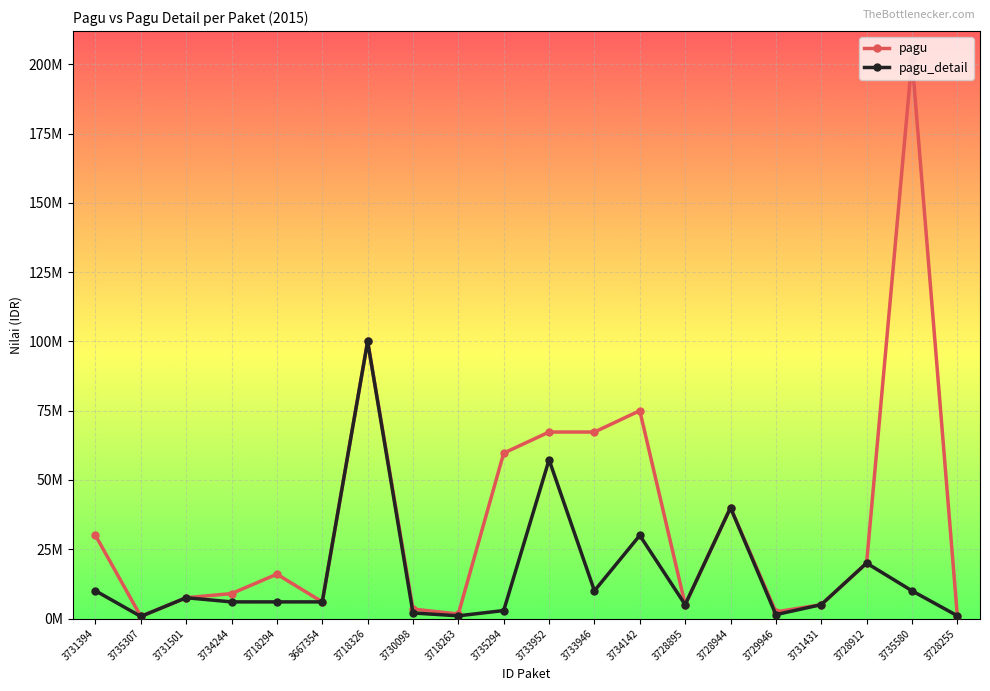

Reading right to left, what are all the values shown in this chart?

pagu: 3728255=1000000	3735580=201900000	3728912=20000000	3731431=5000000	3729946=2400000	3728944=40000000	3728895=5000000	3734142=75000000	3733946=67300000	3733952=67300000	3735294=59700000	3718263=1625000	3730098=3400000	3718326=100000000	3667354=6000000	3718294=16000000	3734244=9000000	3731501=7500000	3735307=750000	3731394=30000000
pagu_detail: 3728255=1000000	3735580=10000000	3728912=20000000	3731431=5000000	3729946=1400000	3728944=40000000	3728895=5000000	3734142=30000000	3733946=10000000	3733952=57300000	3735294=2875000	3718263=975000	3730098=2000000	3718326=100000000	3667354=6000000	3718294=6000000	3734244=6000000	3731501=7500000	3735307=750000	3731394=10000000